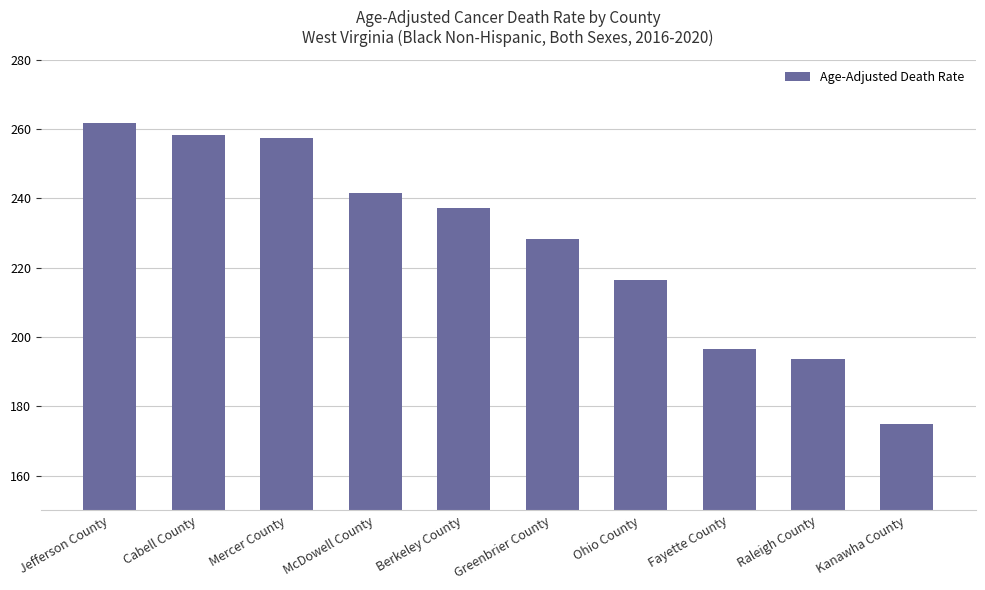

At which label is the value closest to 218?

Ohio County